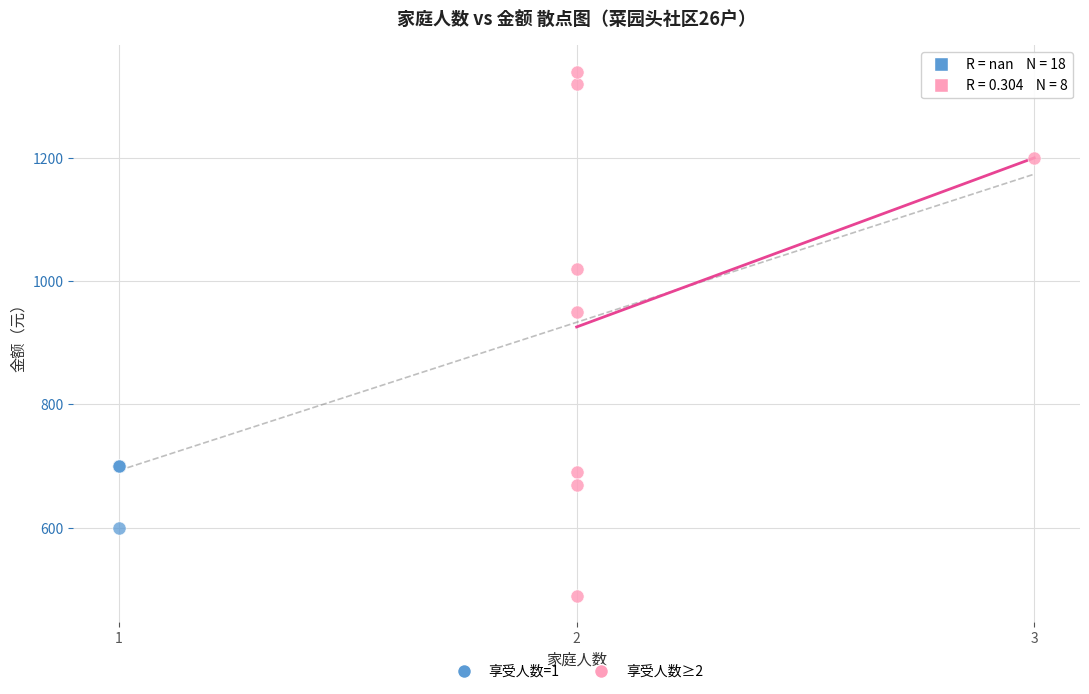

Which series contains the lowest Y value?

享受人数≥2